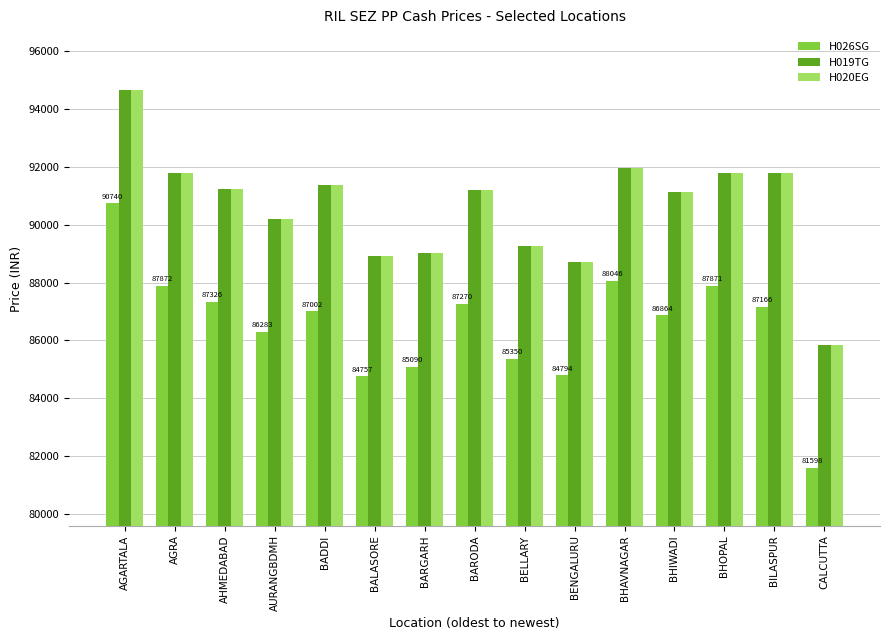

Which series has the largest range (max minus min)?

H026SG